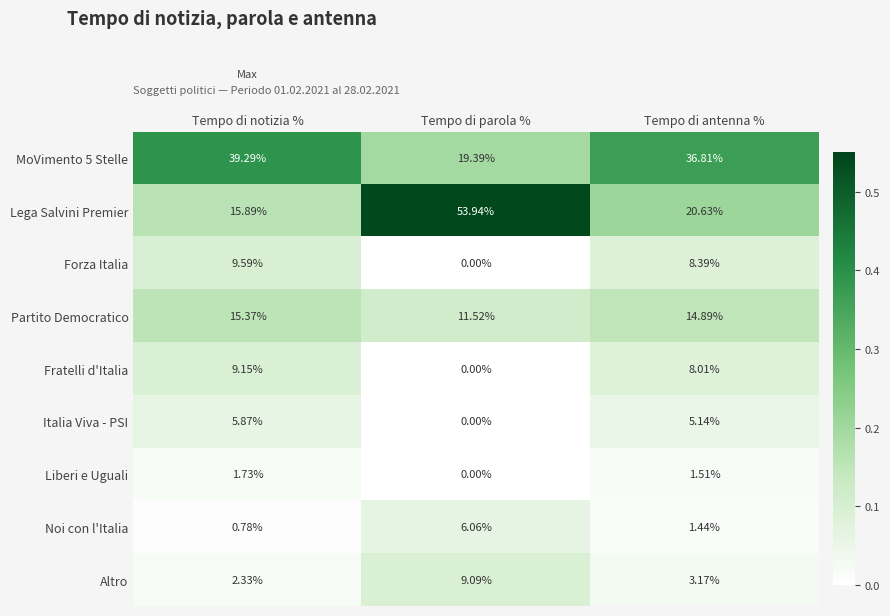

At which label is Fratelli d'Italia closest to 4?

Tempo di parola %